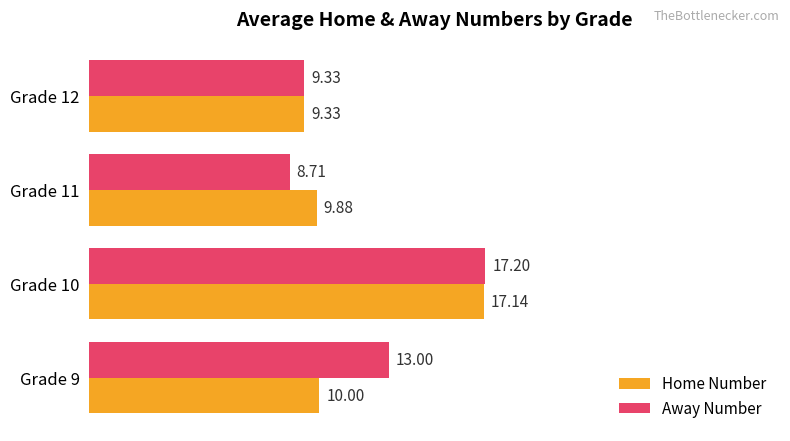

How many data points does each series have?

4